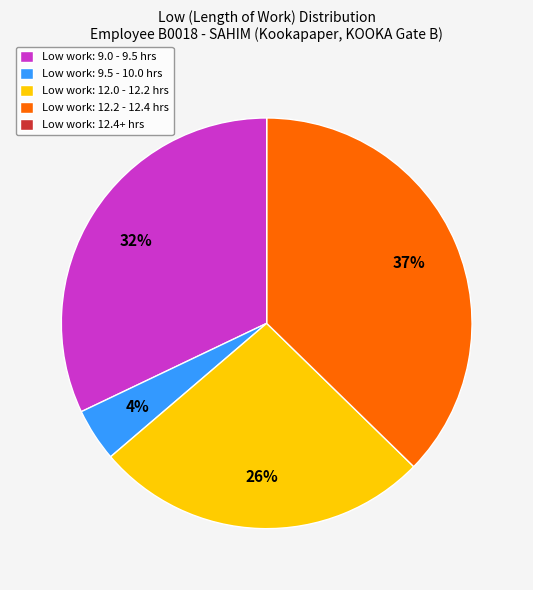

Approximately how many times larger is the value at Low work: 12.2 - 12.4 hrs compared to Low work: 12.0 - 12.2 hrs?

1.4